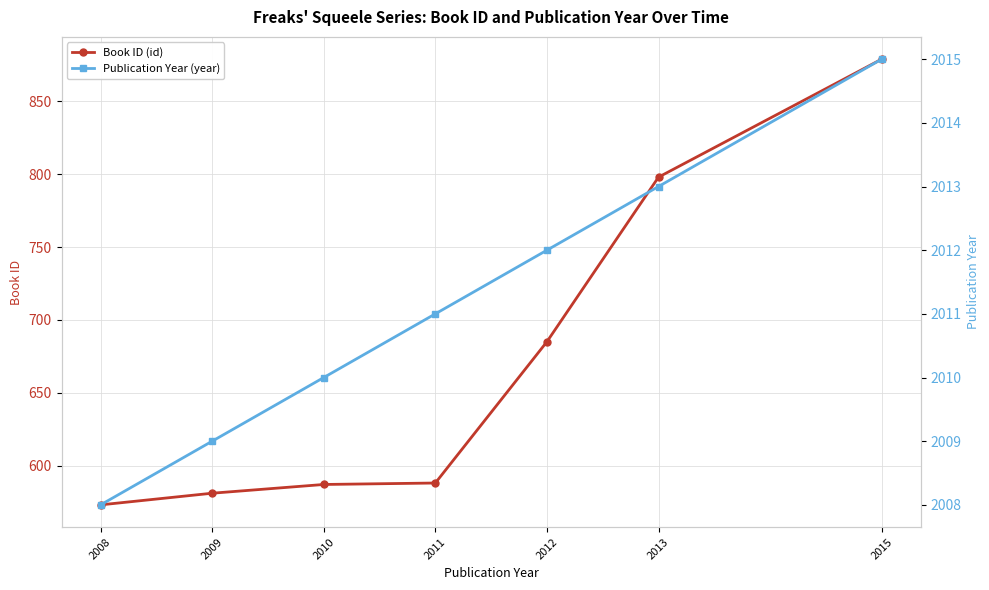

What is the difference between the maximum and minimum values in the Book ID (id) series?

306